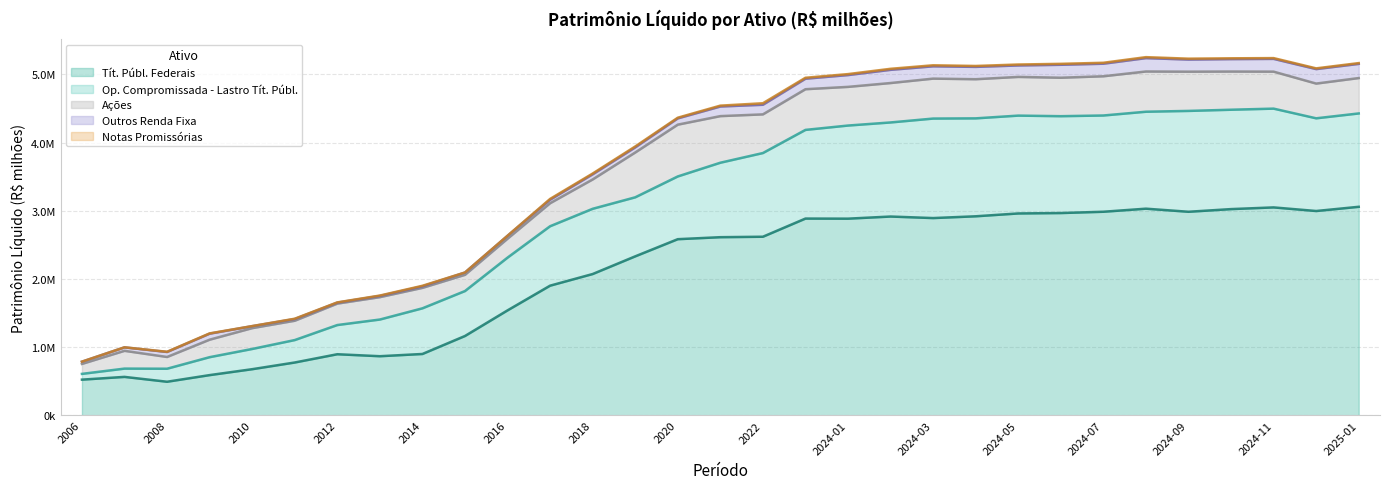

Reading right to left, list all the values displayed in this chart.

Op. Compromissada - Lastro Tít. Públ.: 1368838.5	1359254.5	1448328.2	1457040.5	1478785.0	1421572.8	1411371.1	1420046.0	1434591.4	1435925.5	1458995.4	1379528.4	1365284.3	1300108.1	1227038.3	1091874.5	919935.2	865665.2	956390.5	871414.0	773482.9	659009.0	669493.9	537854.1	428014.1	328972.5	296547.9	262899.3	190918.2	121396.7	84351.5
Tít. Públ. Federais: 3059209.9	2997470.4	3050287.5	3025432.2	2986349.6	3031666.0	2986622.0	2967692.6	2961727.7	2920093.3	2893987.1	2916479.1	2885340.9	2886665.3	2620300.3	2613592.7	2584339.1	2332588.5	2073454.0	1902771.4	1540511.4	1164831.9	901117.1	868339.8	897440.9	776166.2	678049.7	591345.4	494034.2	565235.2	524936.9
Notas Promissórias: 11557.3	10919.6	11440.4	11848.1	13029.8	14293.8	13815.2	13899.0	13840.1	13440.9	15176.1	15073.2	14283.3	13976.1	22145.2	12827.7	10004.1	13386.8	11743.0	12046.4	2173.2	801.0	8449.9	5718.4	3478.3	4862.8	941.0	4046.6	3243.6	791.1	882.1
Outros Renda Fixa: 207718.4	212145.4	187077.8	182007.0	177481.3	195951.3	183999.8	189683.3	167864.5	180711.5	180289.6	193395.6	172949.6	153751.2	140865.8	140908.2	91594.0	74729.1	74949.0	50821.1	41688.0	33415.5	22085.5	17738.9	14188.3	24620.6	28910.9	87963.4	73092.6	50692.0	32399.3
Ações: 518862.3	509231.4	542332.8	560088.2	575412.7	589952.6	575132.2	564026.6	567418.7	573907.9	585661.6	578001.3	567010.7	596630.7	567057.7	683291.9	759583.1	657170.9	430337.2	337563.9	277537.5	237936.4	299901.7	328251.9	314426.6	283483.7	305570.2	256653.6	172145.4	260887.0	146141.6